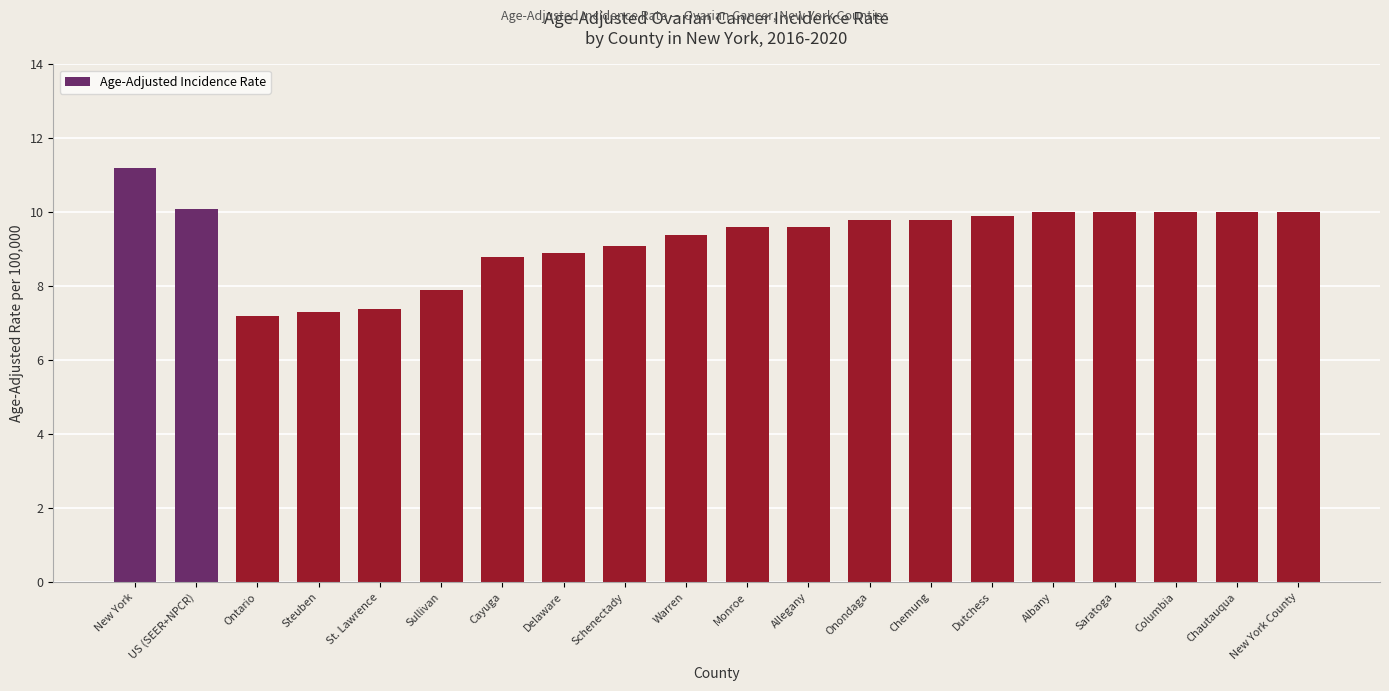

Reading right to left, transcribe all the data shown in this chart.

10.0	10.0	10.0	10.0	10.0	9.9	9.8	9.8	9.6	9.6	9.4	9.1	8.9	8.8	7.9	7.4	7.3	7.2	10.1	11.2